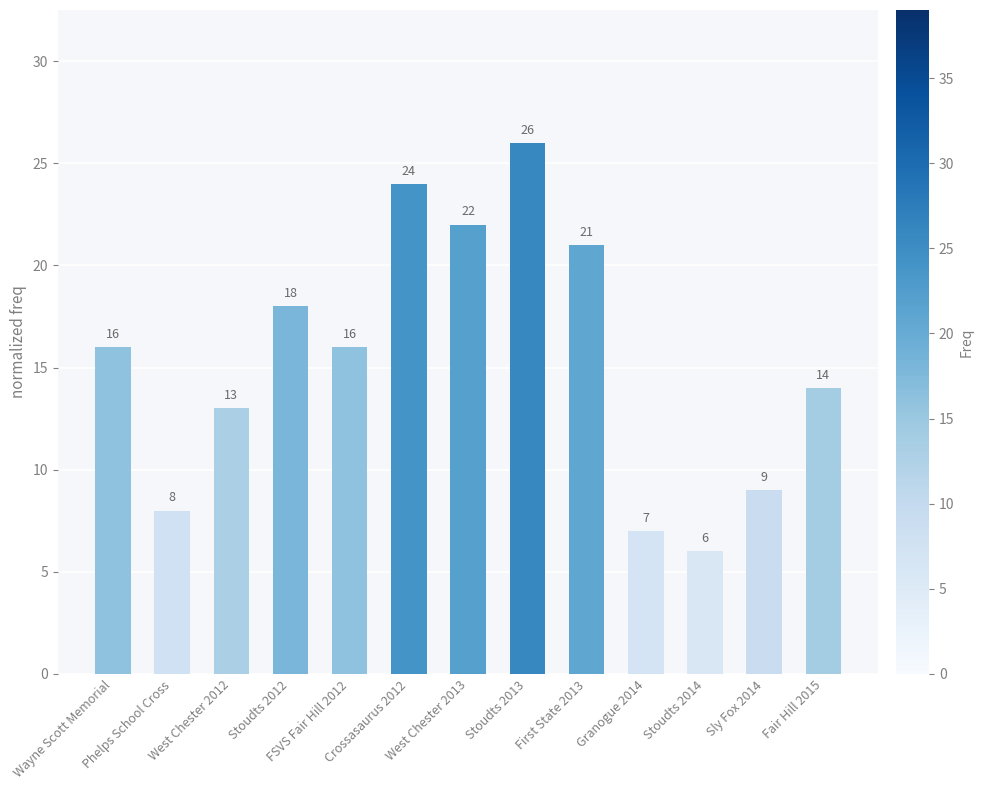

What is the sum of all values?

200